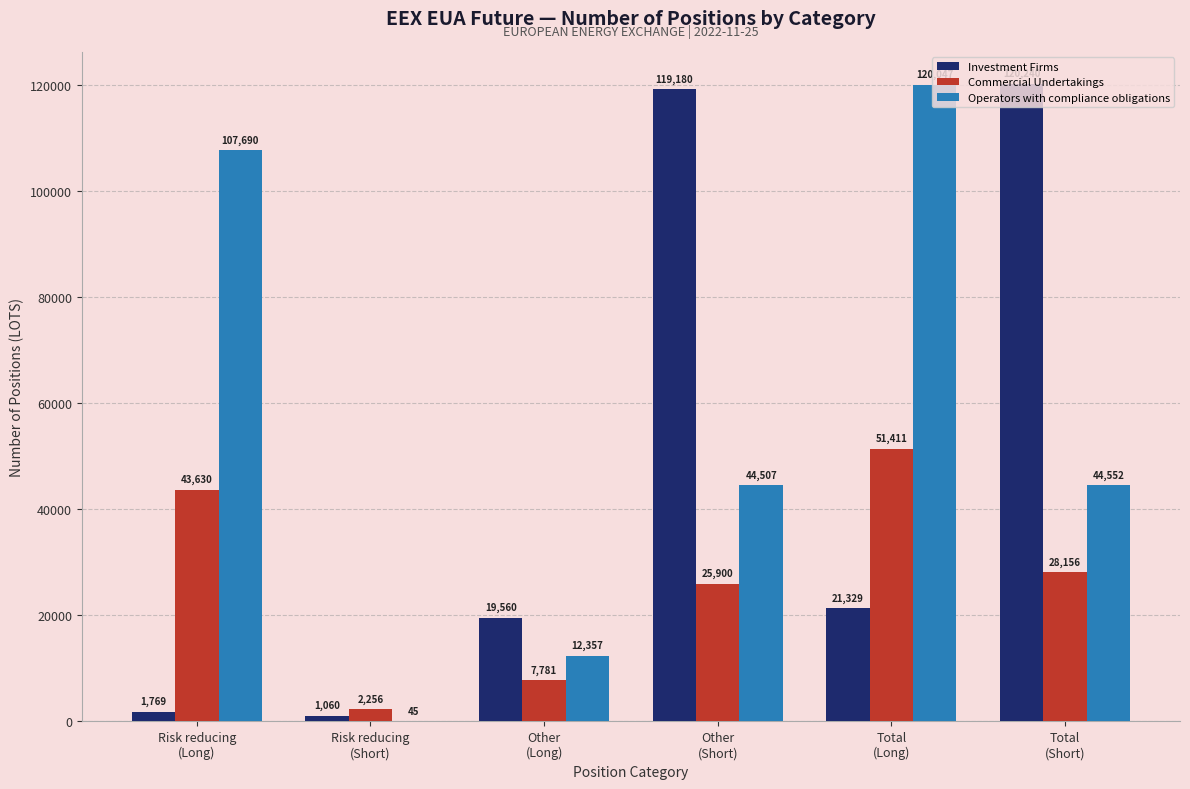

Count the number of data series in this chart.

3